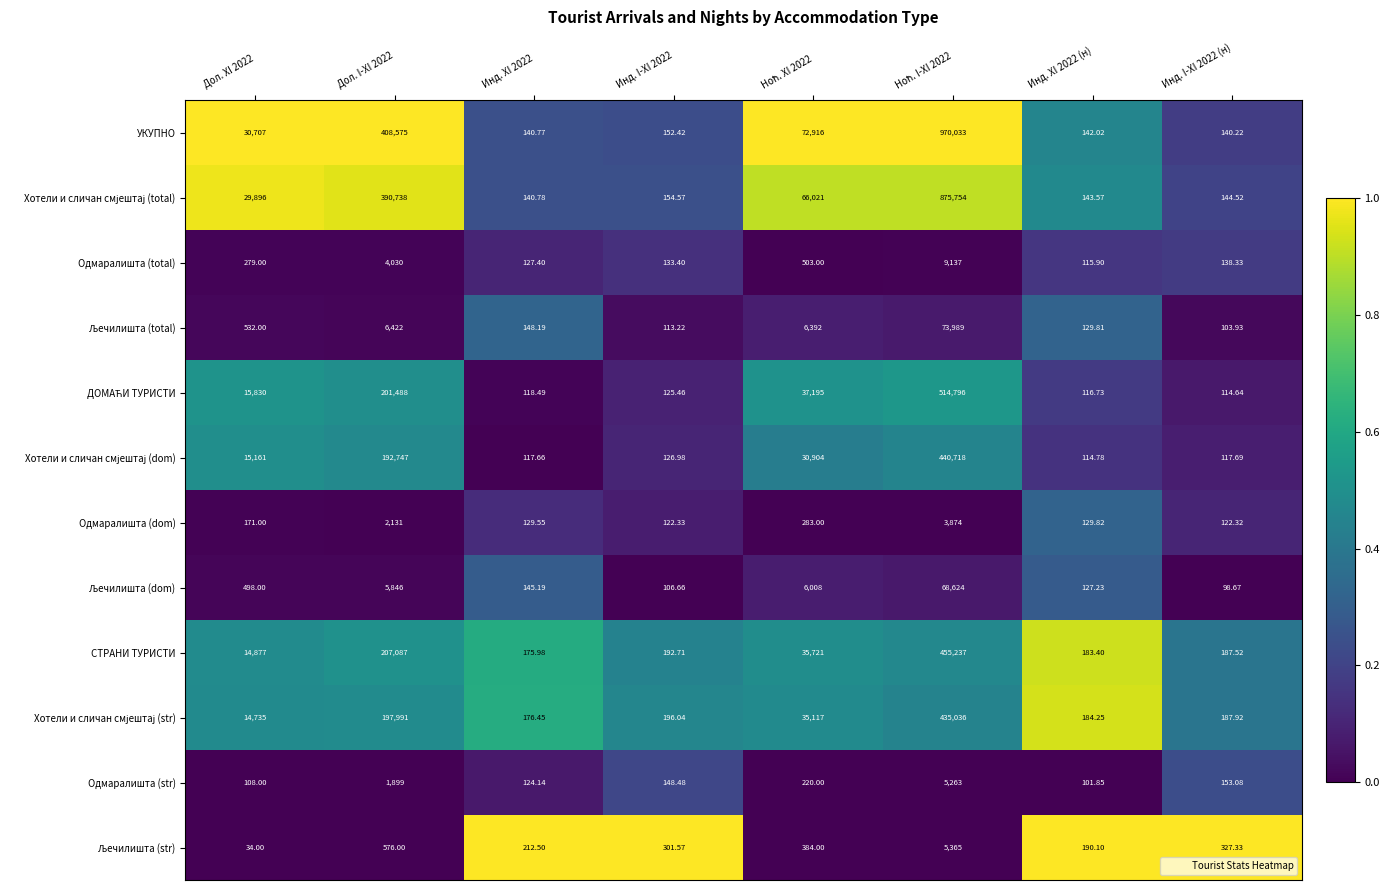

Which series has the largest range (max minus min)?

УКУПНО